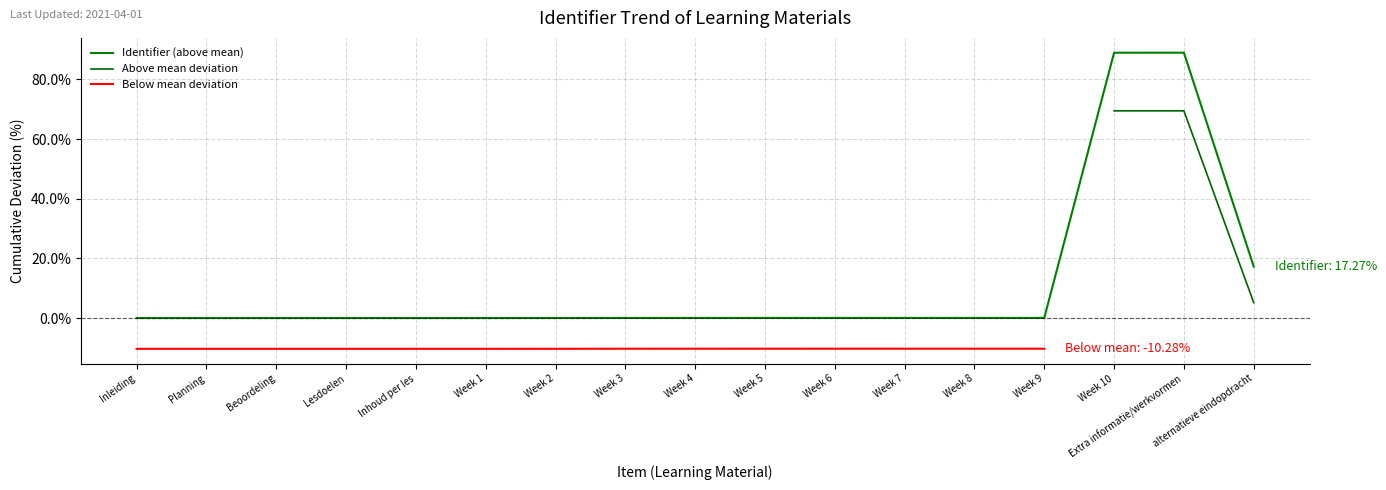

Is it true that Identifier (above mean) equals 32.8 at Extra informatie/werkvormen?

False